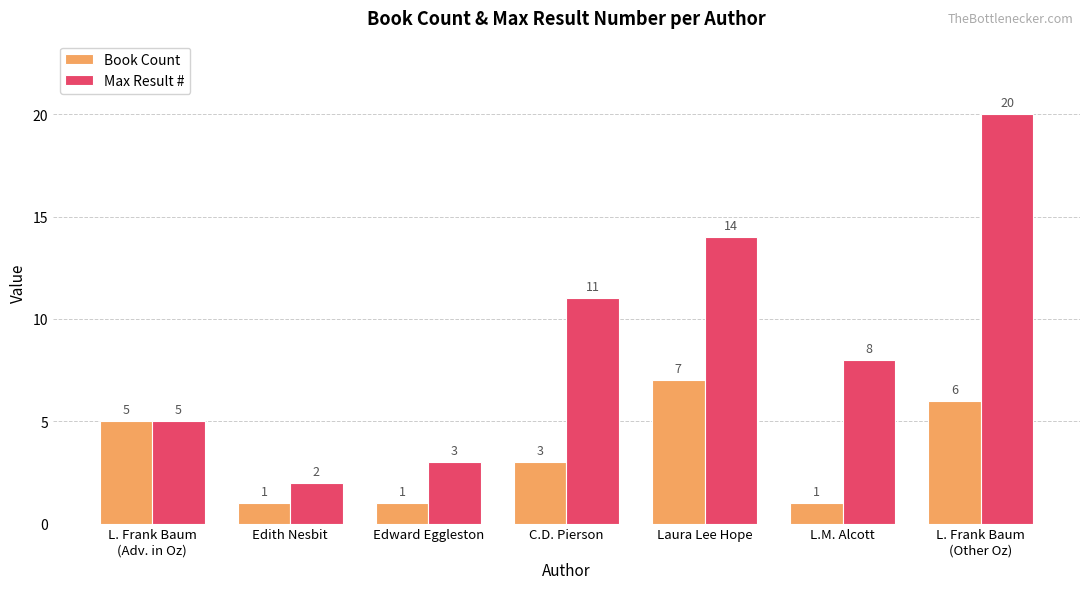

Rank the series by their maximum value, from highest to lowest.

Max Result #, Book Count